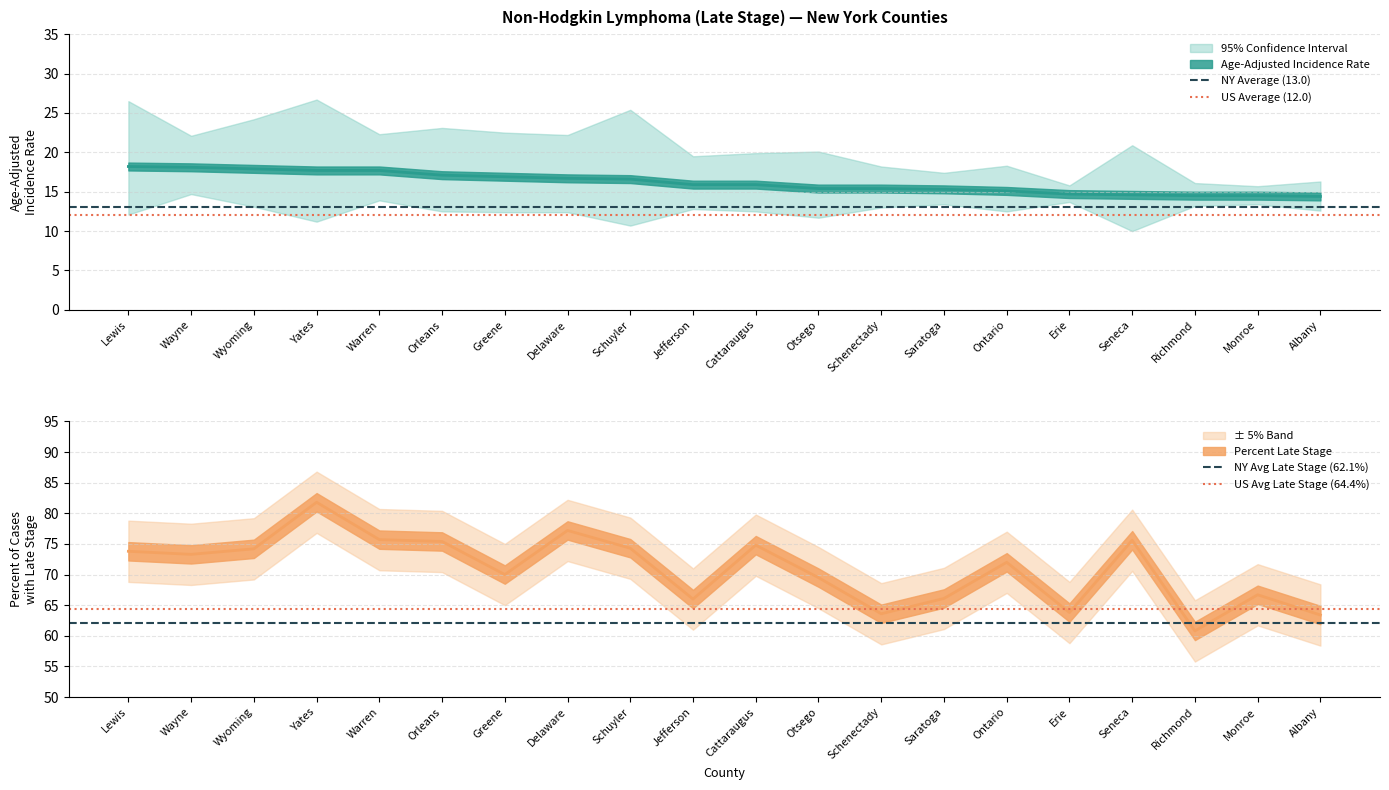

What is the smallest value displayed?

12.0